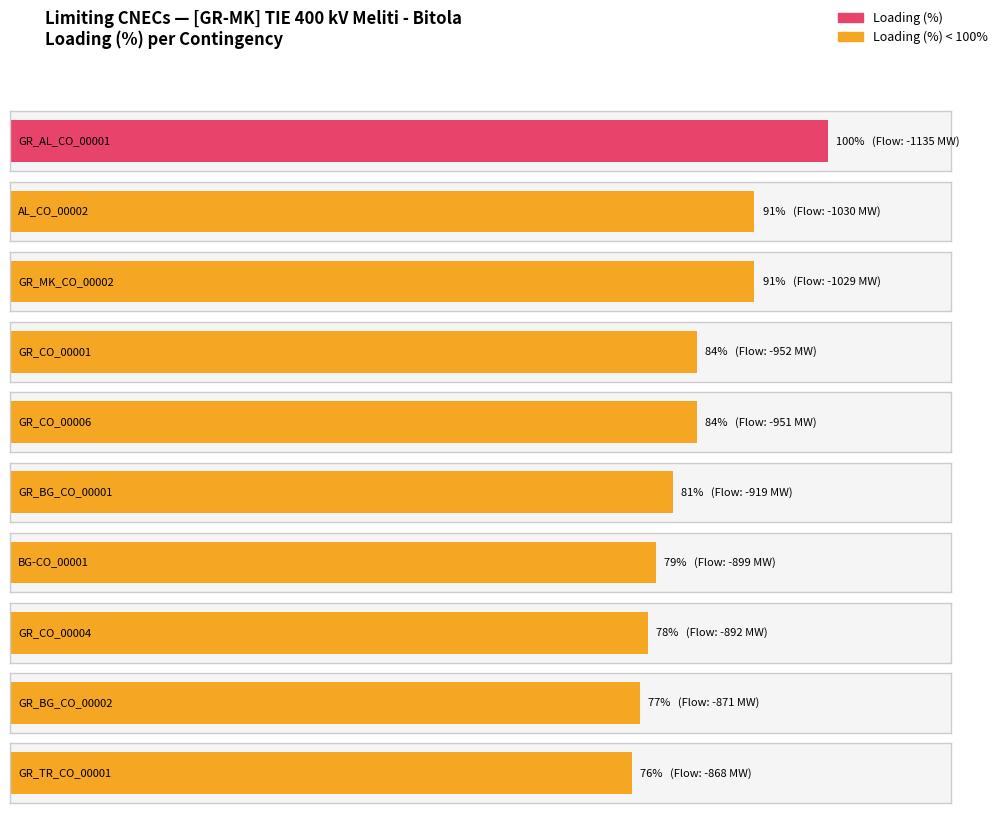

What is the difference between the second highest and minimum values?

15